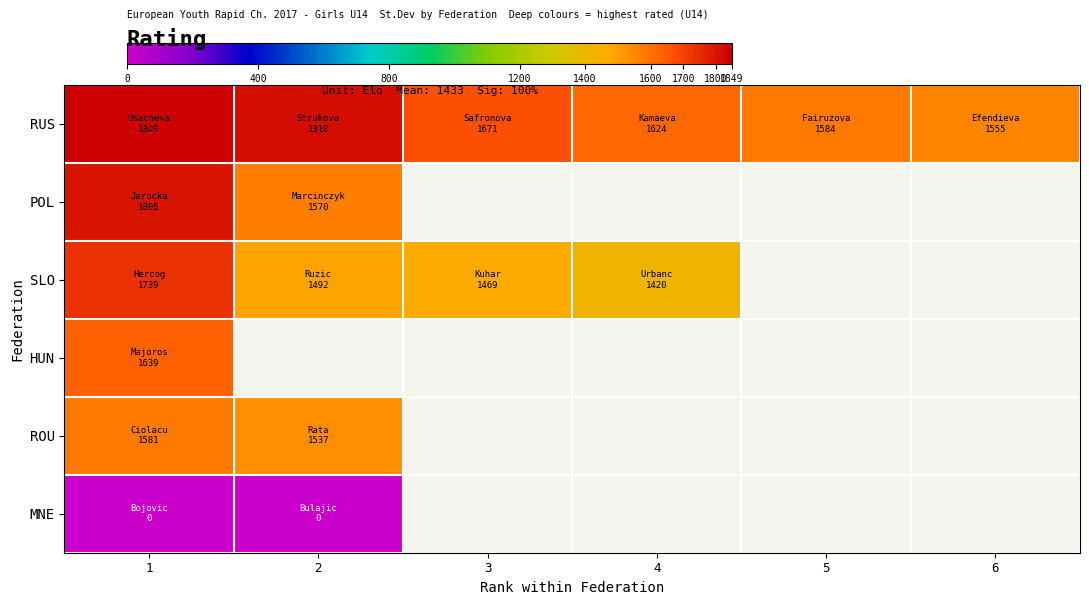

Where does the RUS series first go above 1671?

1